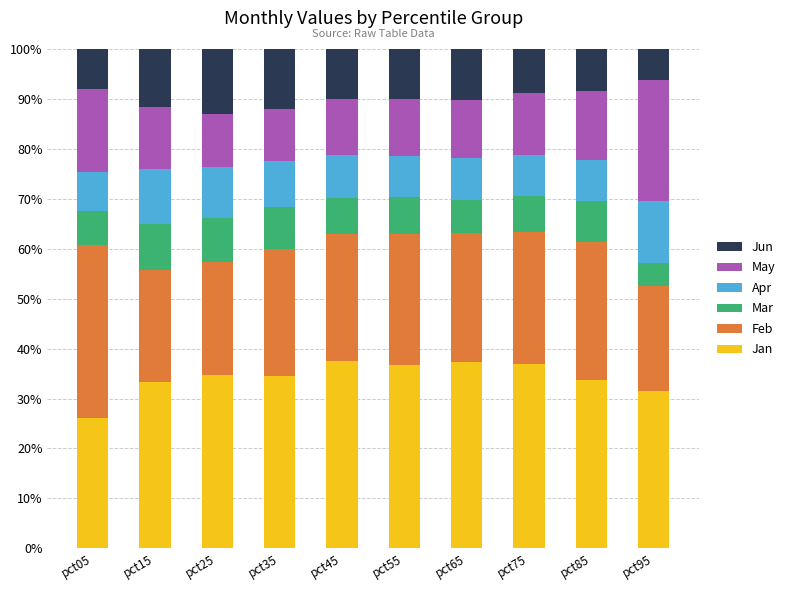

Are the bars grouped side by side (vs. stacked)?

No